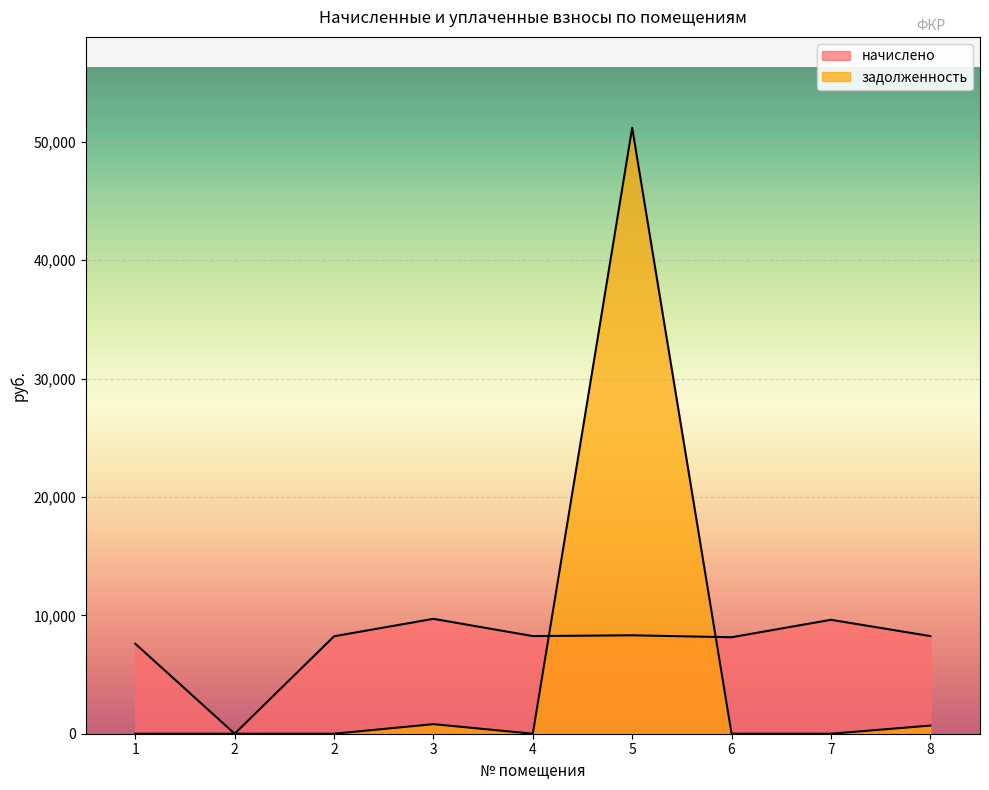

The задолженность series shows 0.0 at 4. True or false?

True